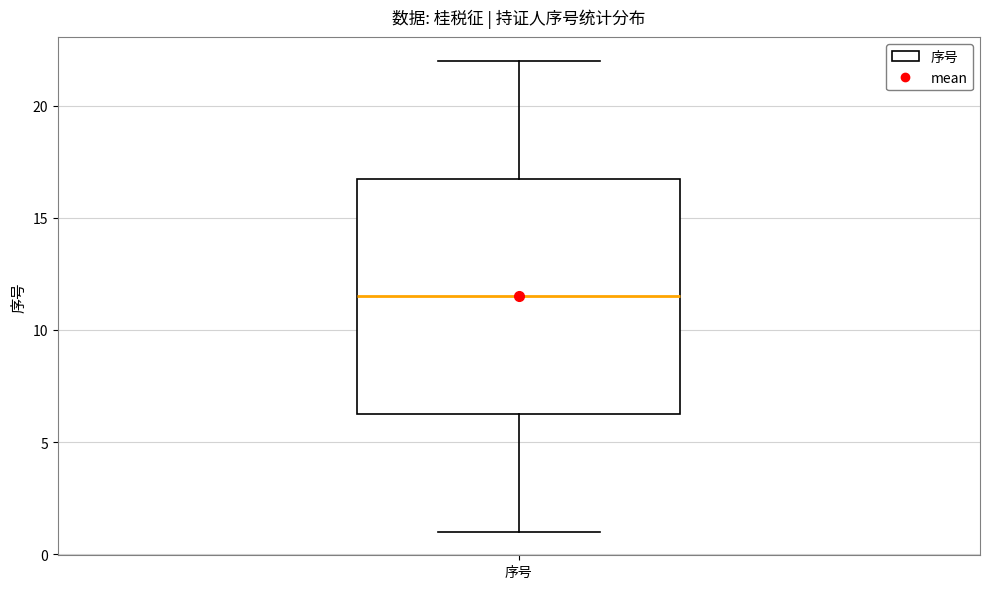

Read this box plot against the y-axis: the position of the median line, the range covered by the box, and the ends of both whiskers. The values are not printed on the chart, so give them approximately, as read against the axis.

median 11.5, box 6.5 to 17.0, whiskers 1.0 to 22.0